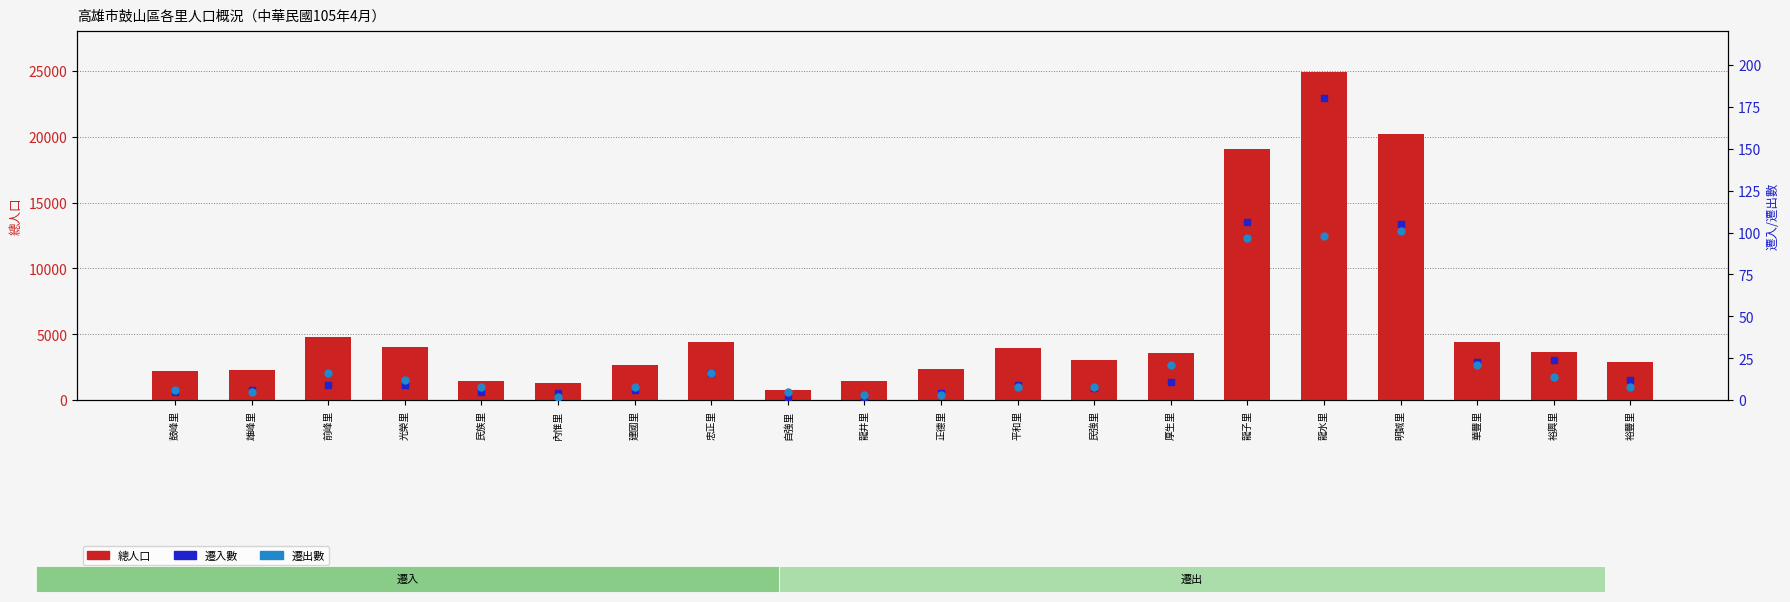

At which category is the sum across all series the highest?

龍水里